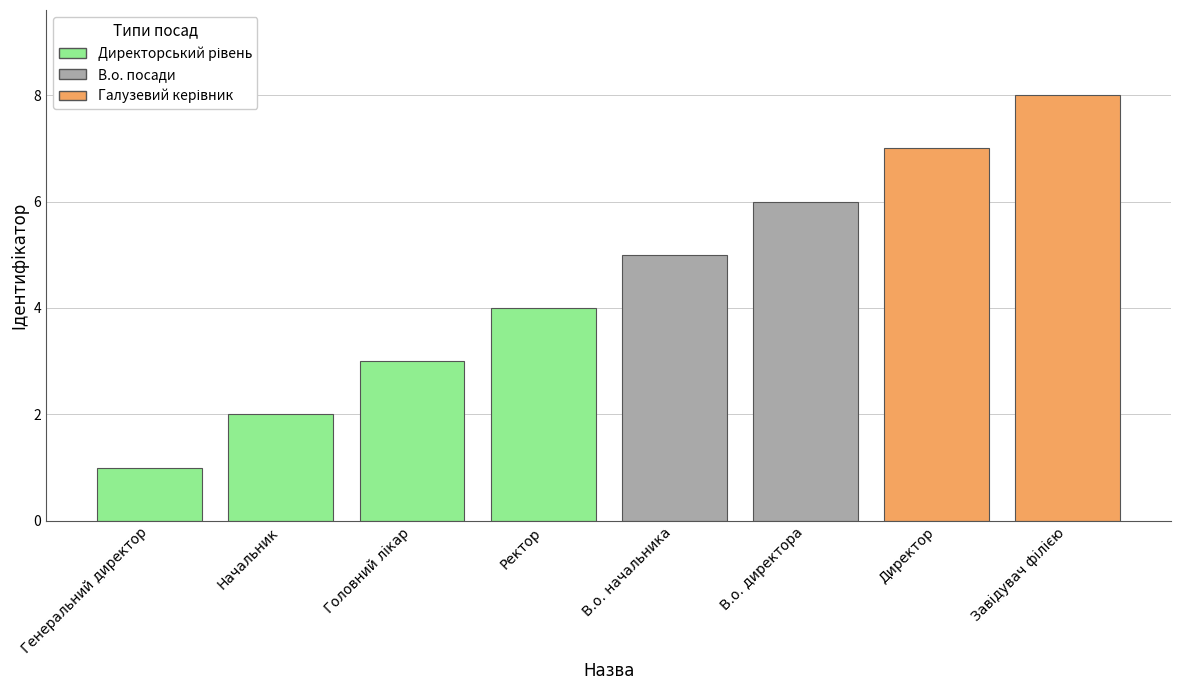

What is the difference between the maximum and minimum values?

7